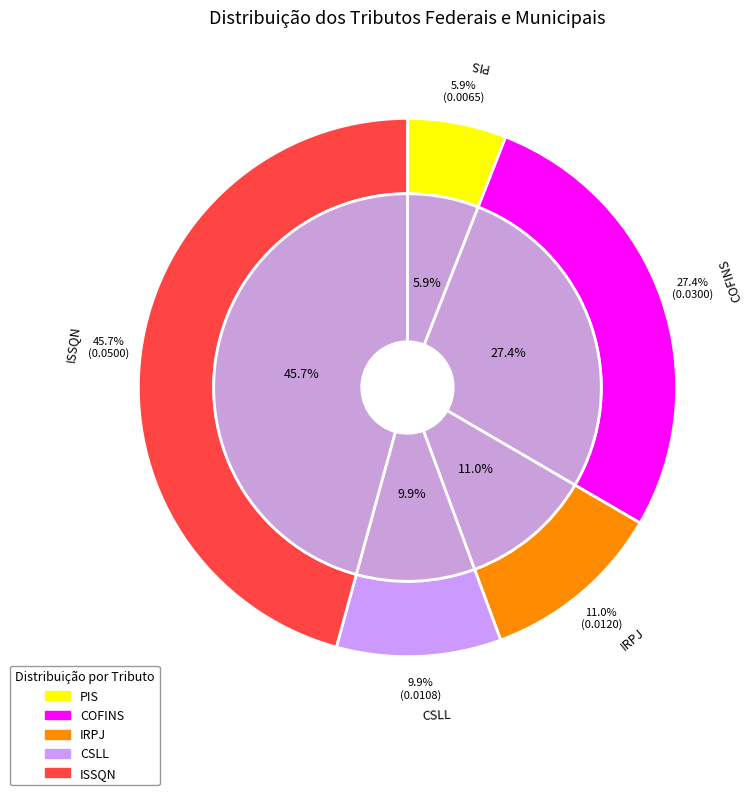

The PIS slice represents 1% of the pie. True or false?

False